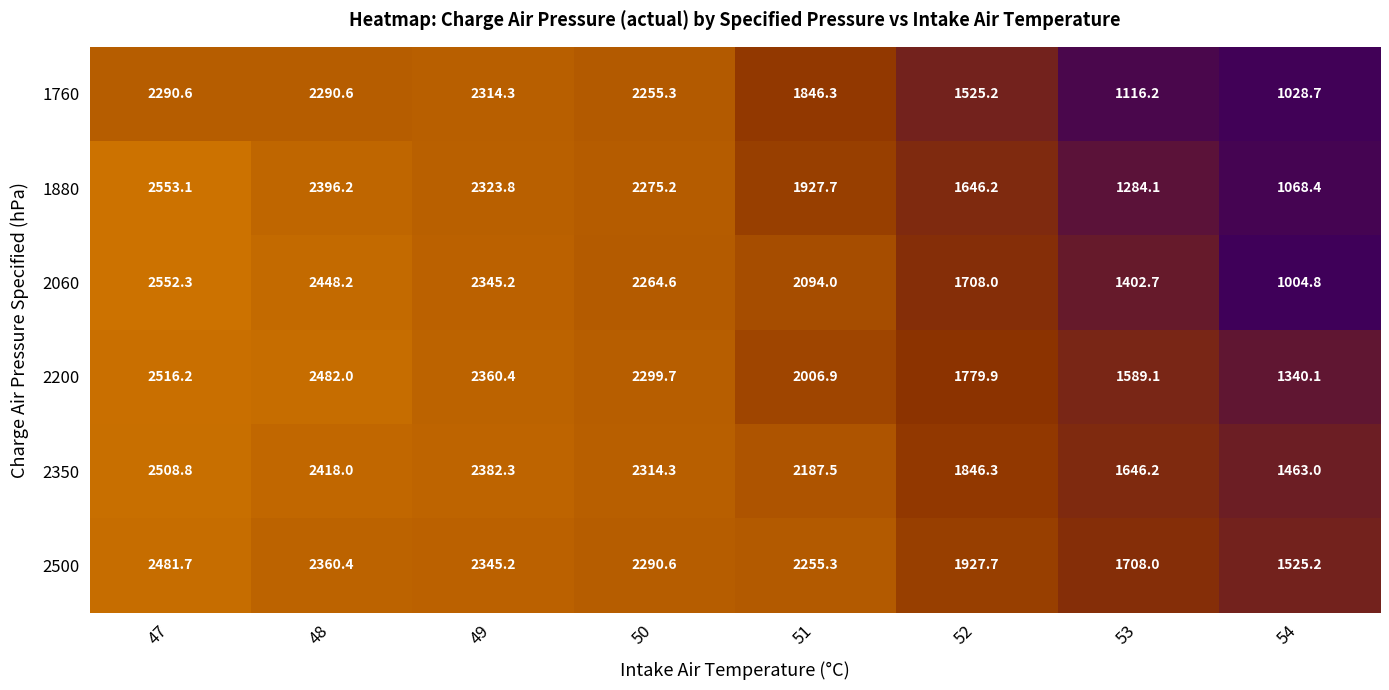

Is it true that 2500 equals 692.9 at 50?

False